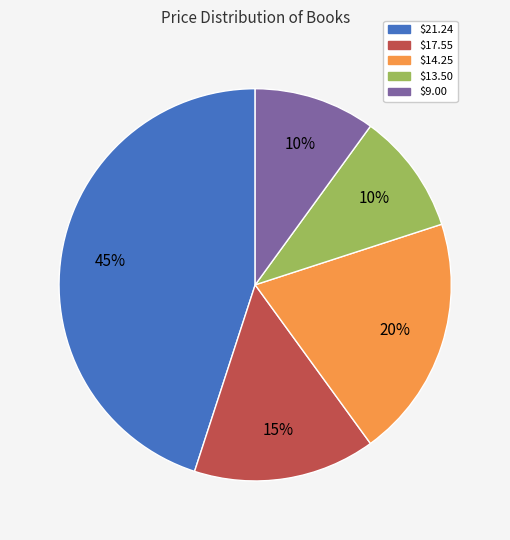

True or false: $21.24 accounts for 39% of the total.

False